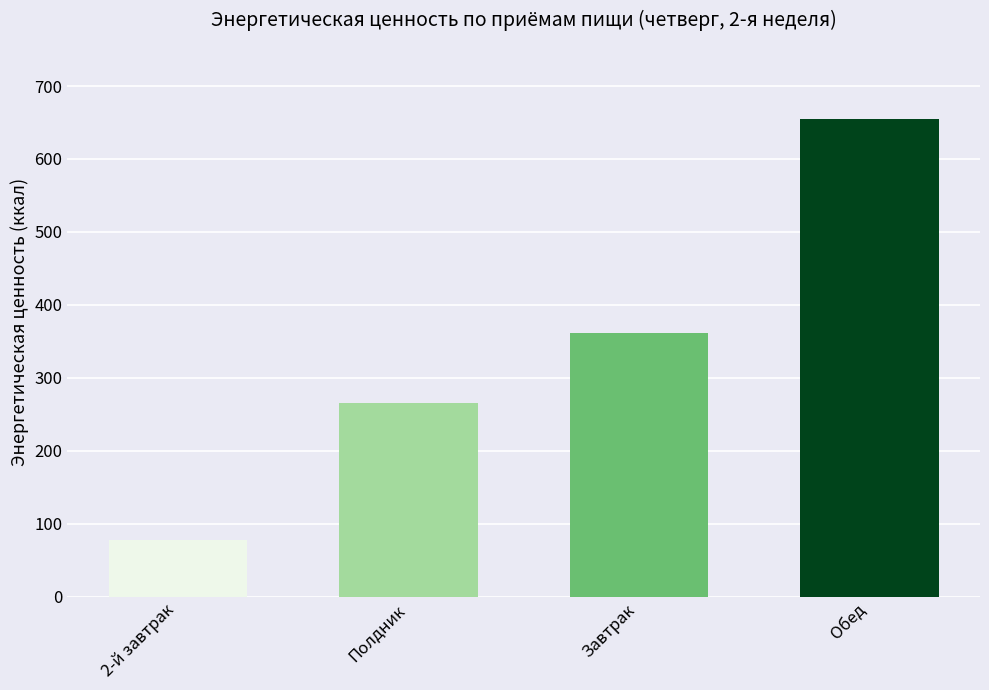

Read the value at Завтрак.

361.5